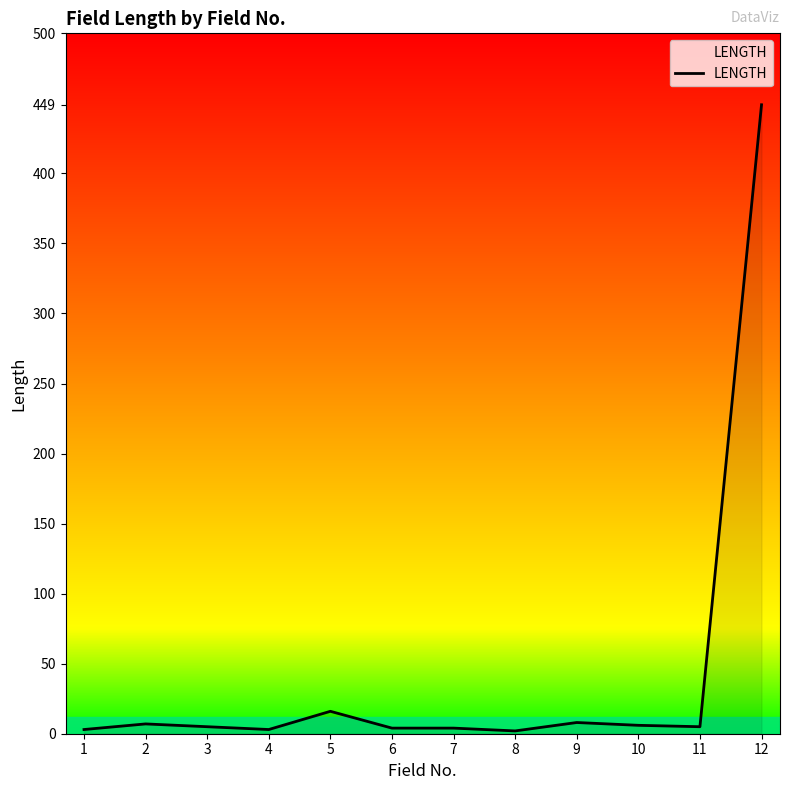

What is the ratio of the value at 11 to the value at 2?

0.7